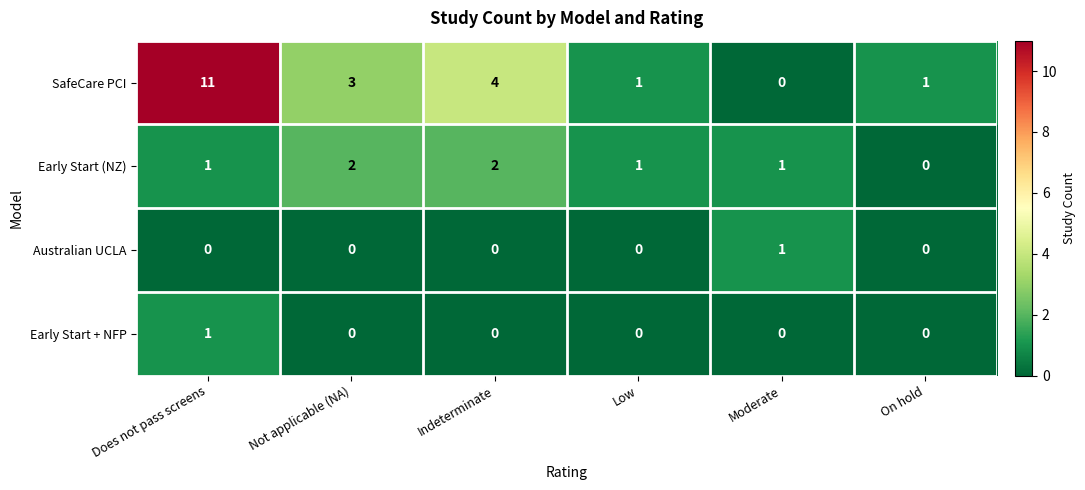

Reading left to right, list all the values displayed in this chart.

SafeCare PCI: Does not pass screens=11	Not applicable (NA)=3	Indeterminate=4	Low=1	Moderate=0	On hold=1
Early Start (NZ): Does not pass screens=1	Not applicable (NA)=2	Indeterminate=2	Low=1	Moderate=1	On hold=0
Australian UCLA: Does not pass screens=0	Not applicable (NA)=0	Indeterminate=0	Low=0	Moderate=1	On hold=0
Early Start + NFP: Does not pass screens=1	Not applicable (NA)=0	Indeterminate=0	Low=0	Moderate=0	On hold=0